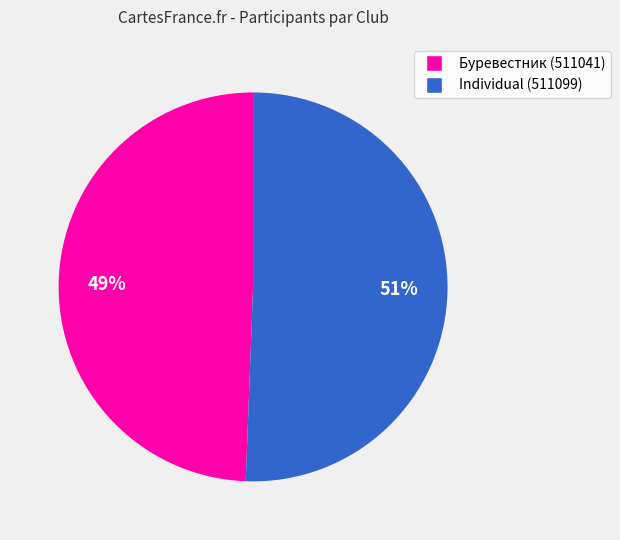

Is Буревестник (511041) the majority of the pie?

No